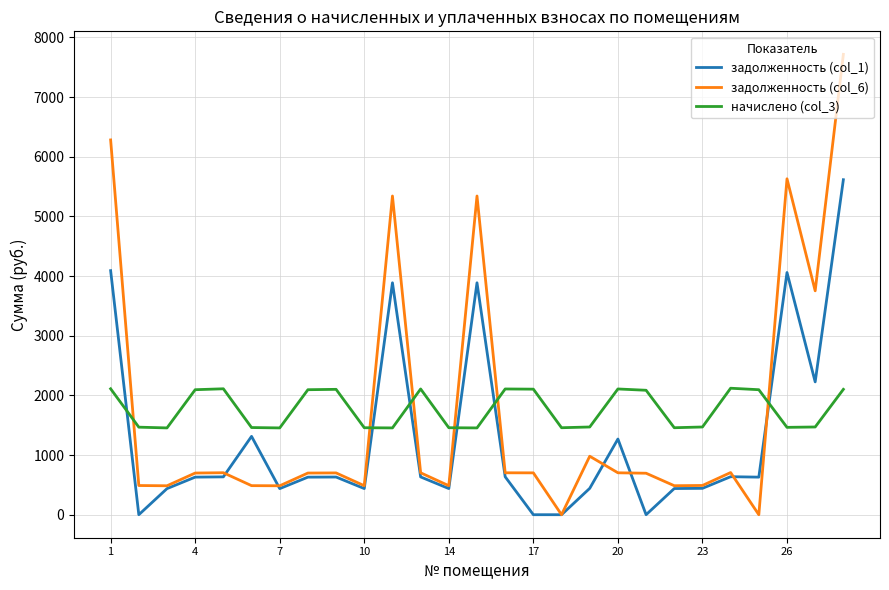

True or false: задолженность (col_6) and начислено (col_3) cross at least once.

True